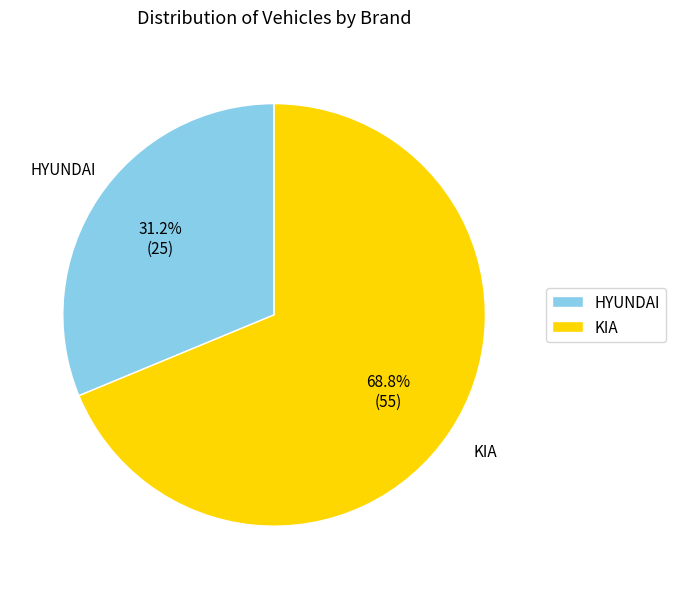

Does any single category account for the majority?

Yes